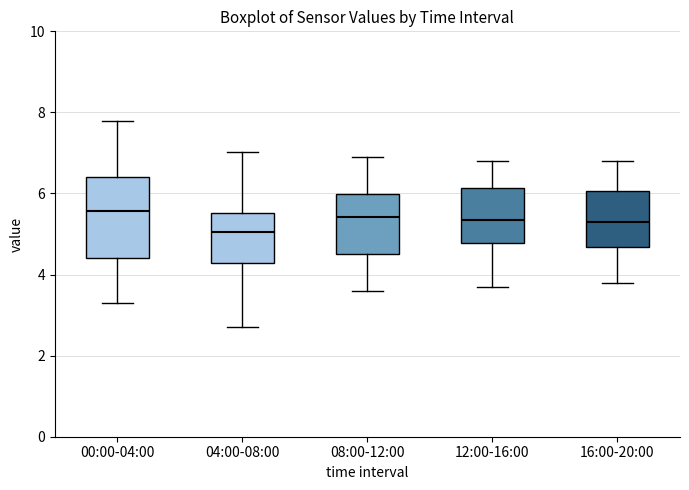

Comparing the boxes themselves (not the whiskers), which one is the tallest?

00:00-04:00